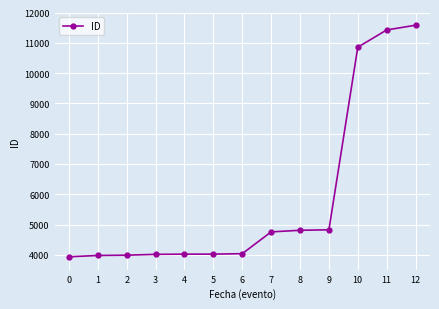

The value at 5 is 4025. True or false?

True